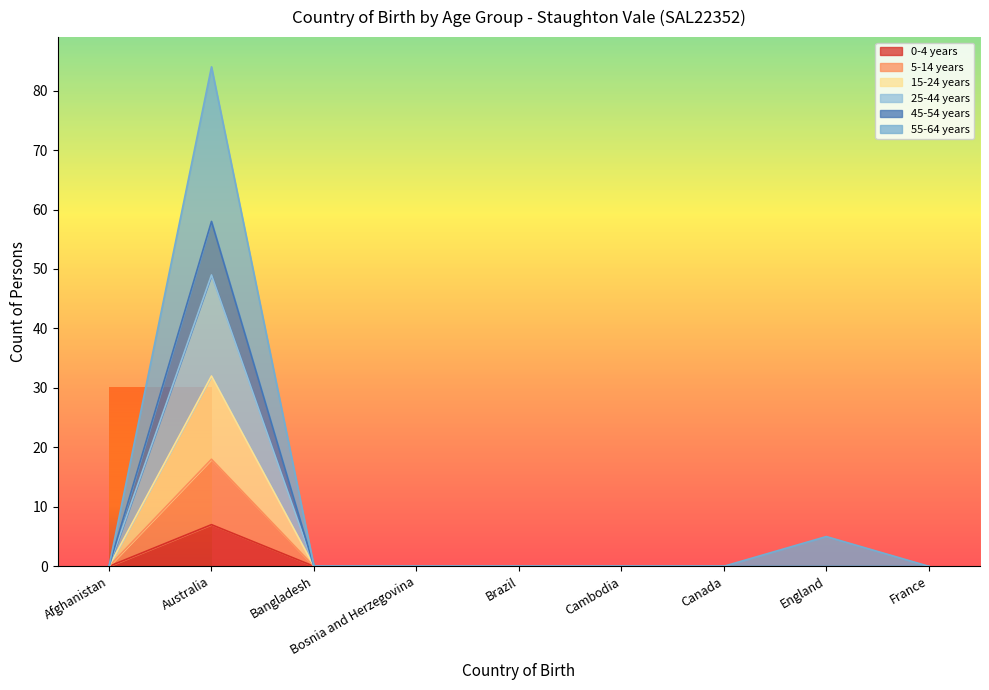

What position from the right is Bangladesh?

7